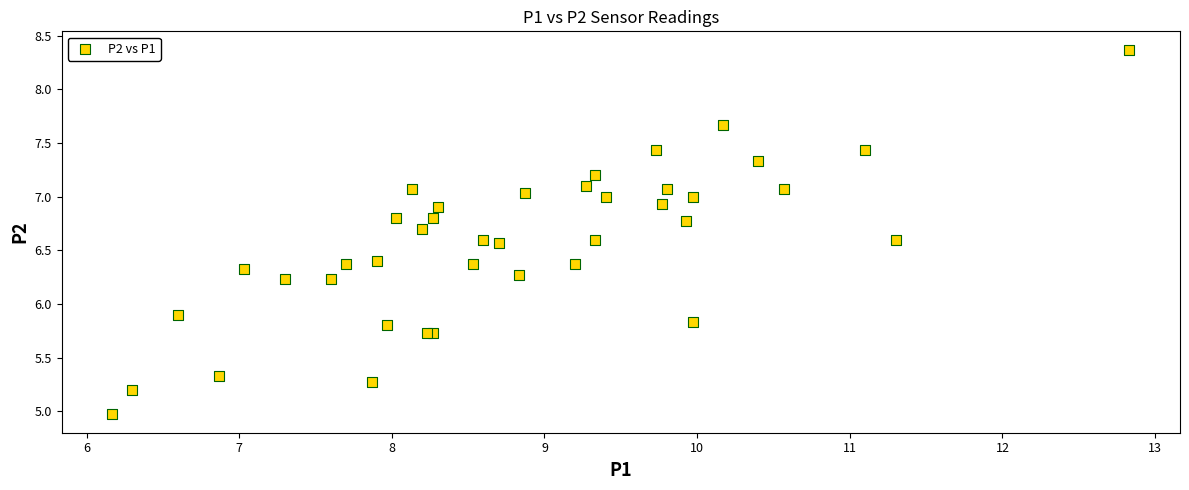

What Y value in the scatter plot is closest to 6?

5.9